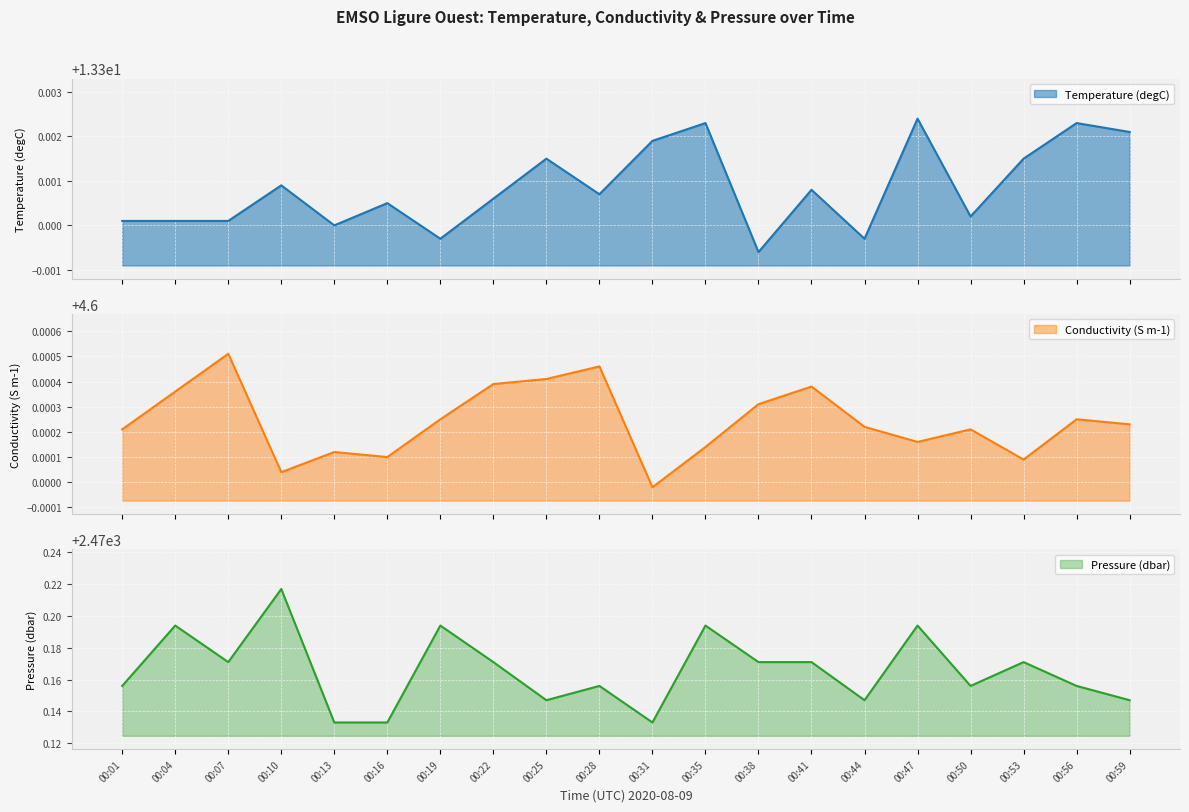

What are all the series names shown in the legend?

Temperature (degC), Conductivity (S m-1), Pressure (dbar)